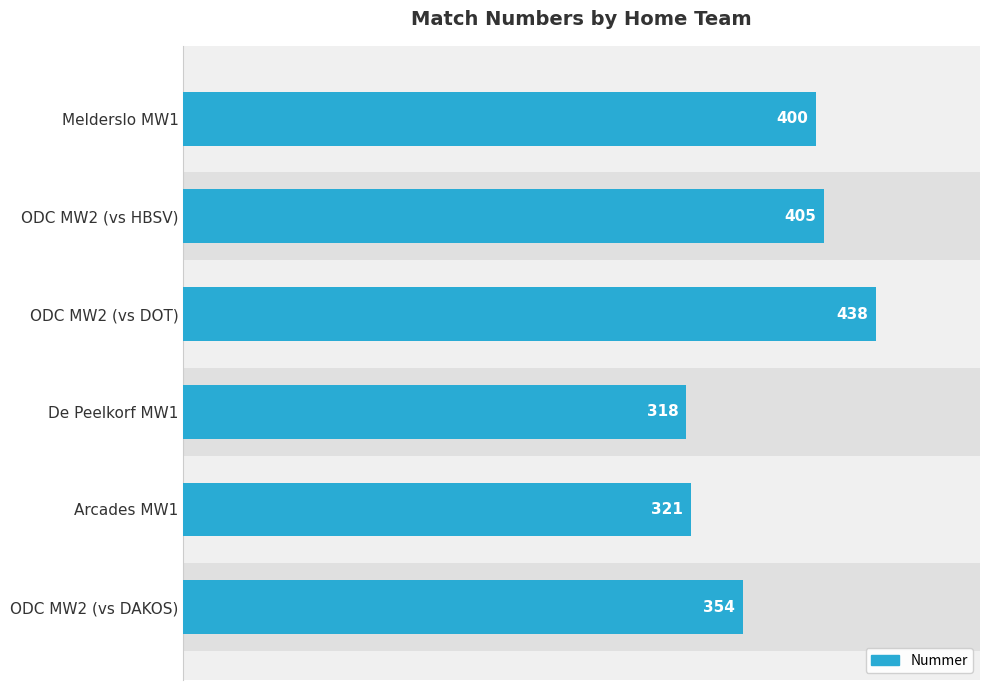

Reading bottom to top, transcribe all the data shown in this chart.

354	321	318	438	405	400